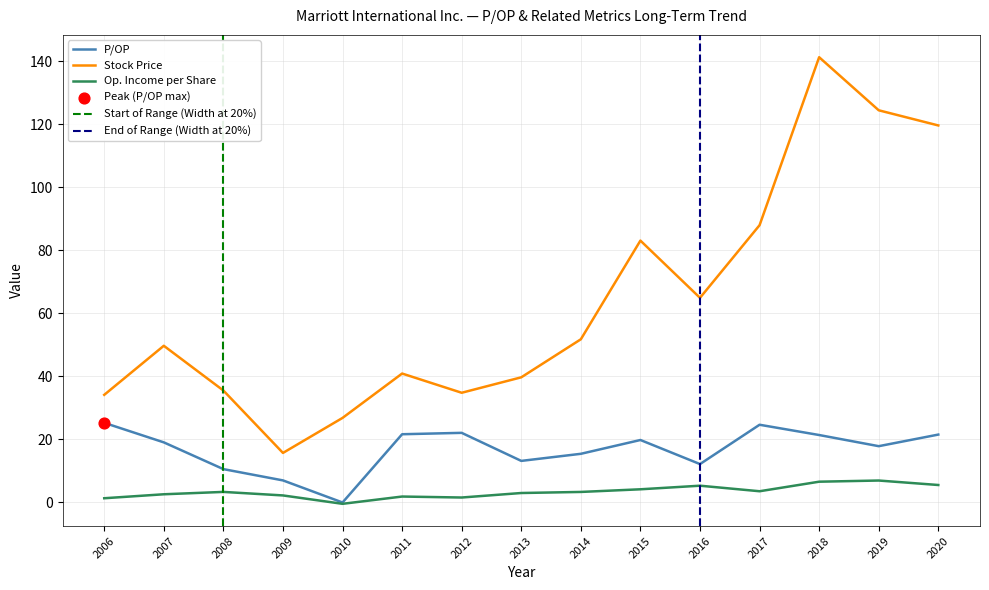

What are all the series names shown in the legend?

P/OP, Stock Price, Op. Income per Share